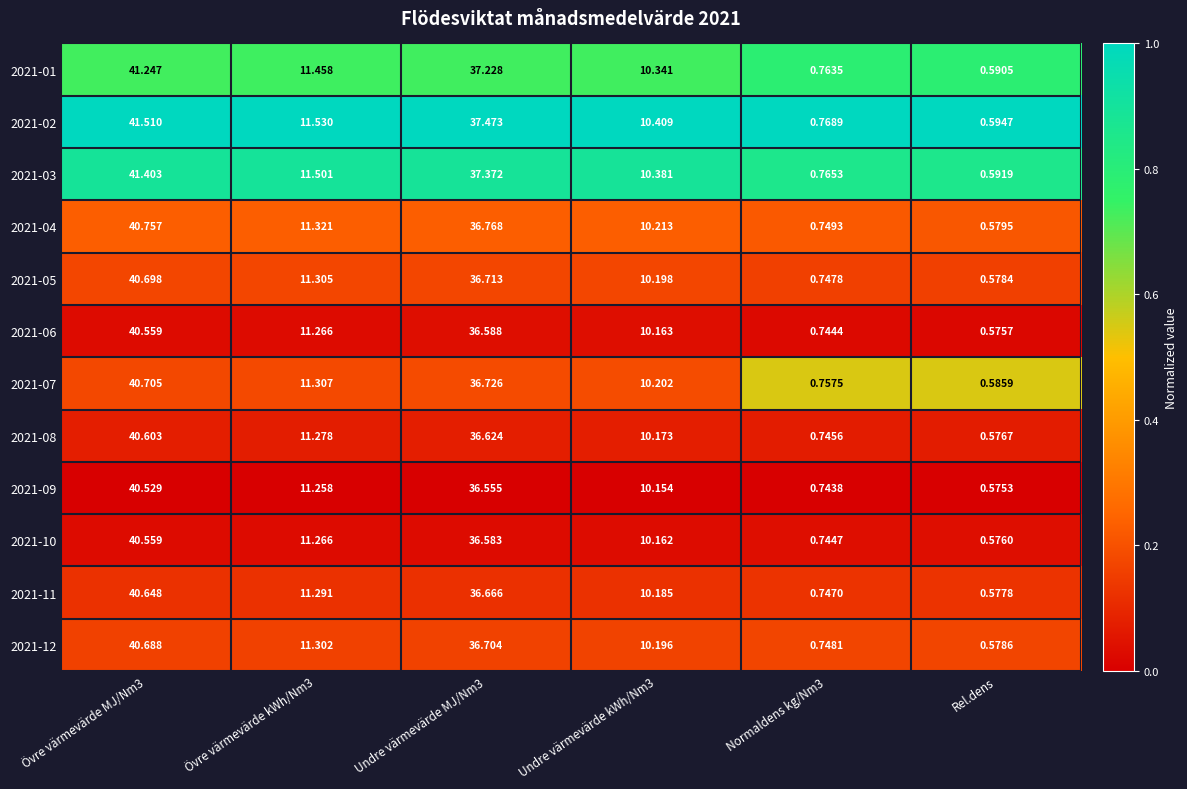

Is the value of 2021-05 at Övre värmevärde MJ/Nm3 greater than the value of 2021-06 at Undre värmevärde kWh/Nm3?

Yes